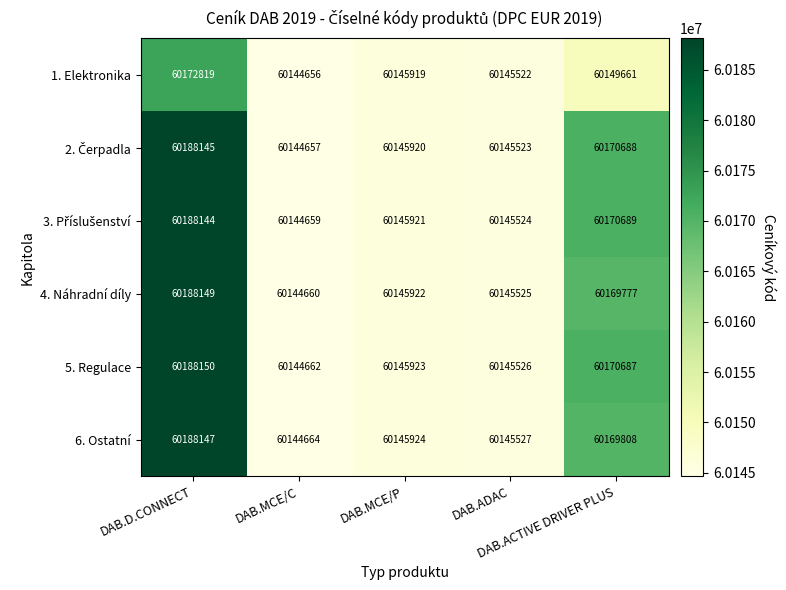

What is the difference between the second highest and second lowest values in the 1. Elektronika series?

4139